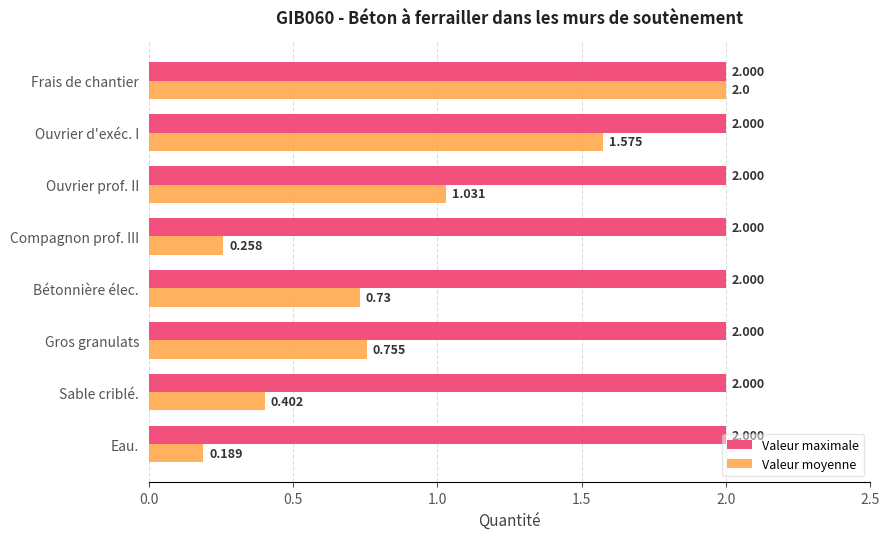

Which series has the largest range (max minus min)?

Valeur moyenne